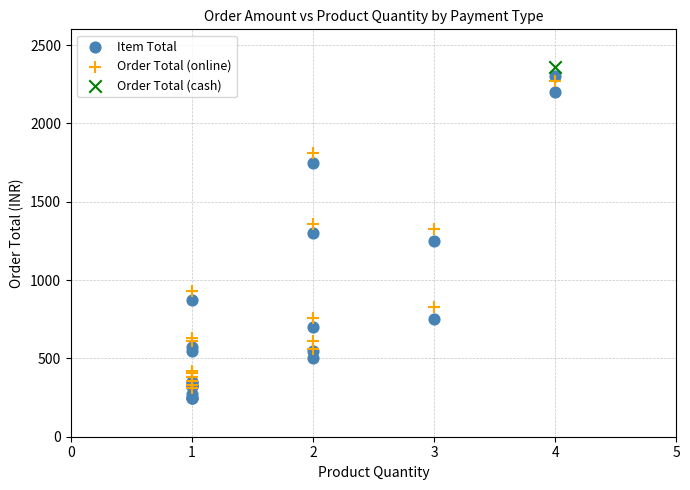

What are all the series names shown in the legend?

Item Total, Order Total (online), Order Total (cash)